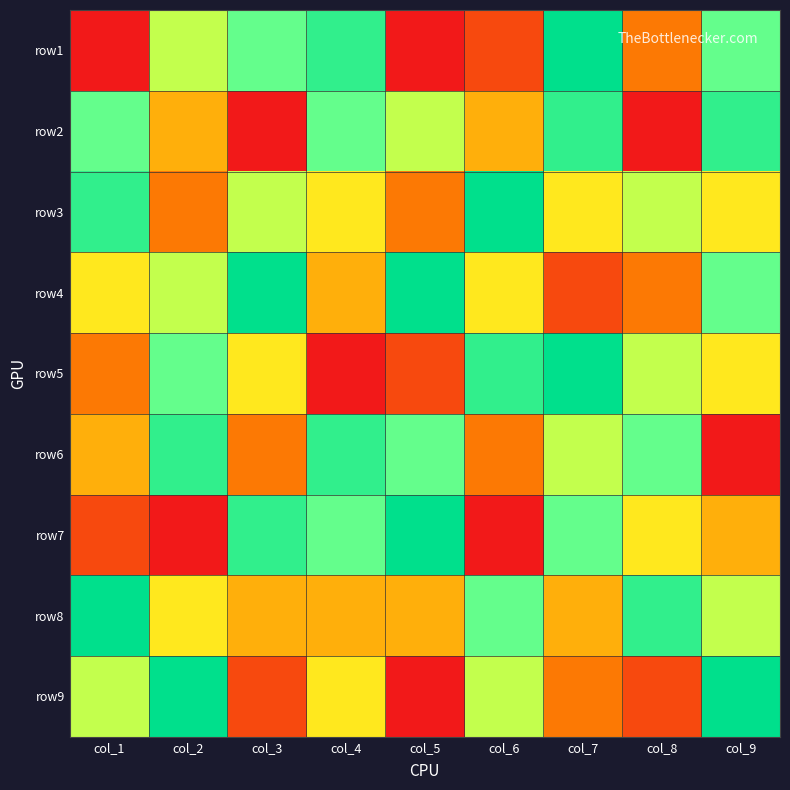

What is the minimum value shown in the chart?

1